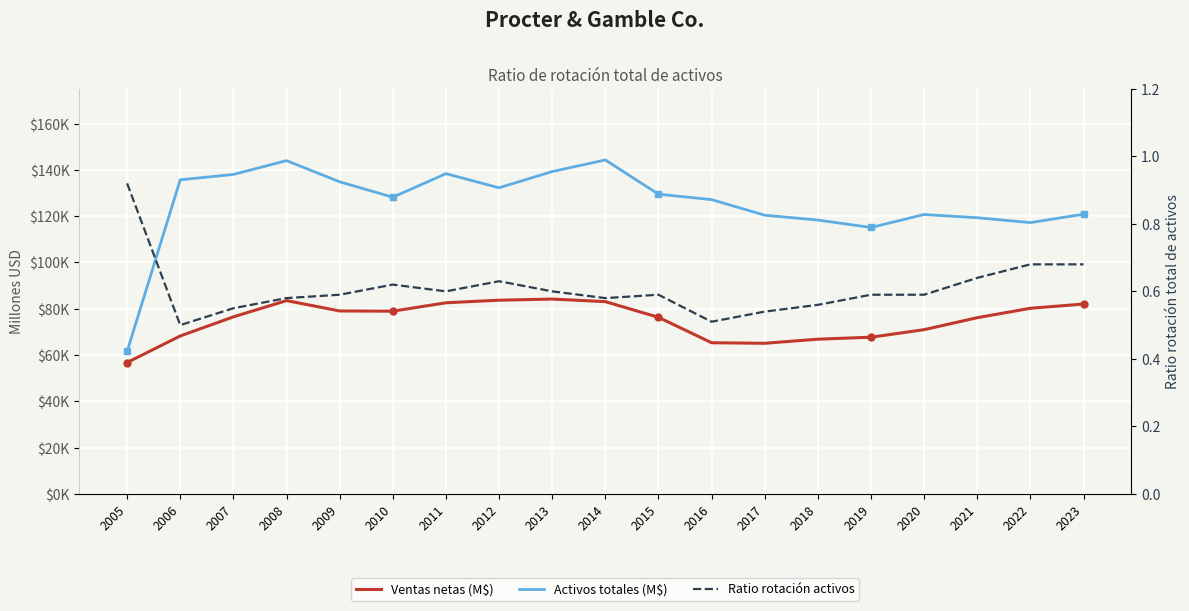

The value of Ratio rotación activos at 2016 is 0.5. True or false?

True